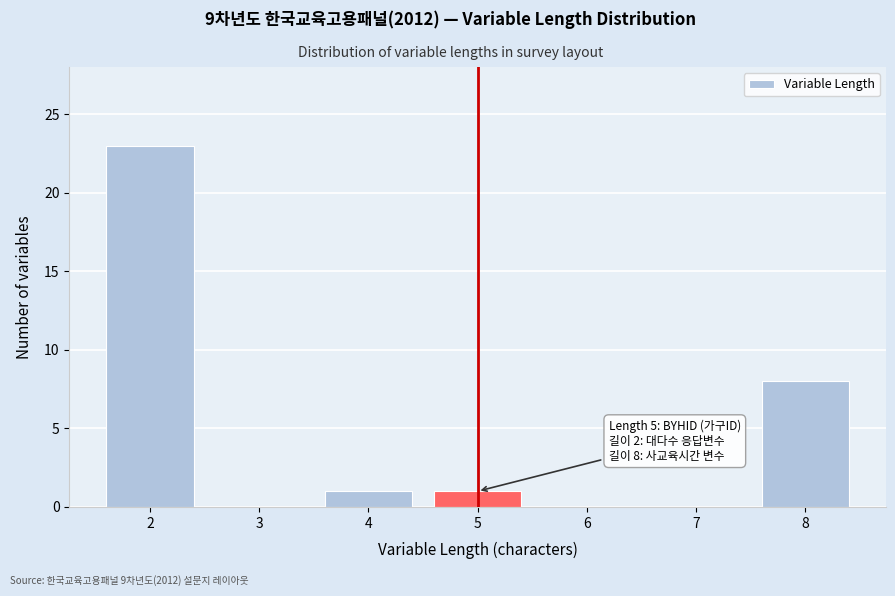

Reading left to right, what are all the values shown in this chart?

2=23	3=0	4=1	5=1	6=0	7=0	8=8